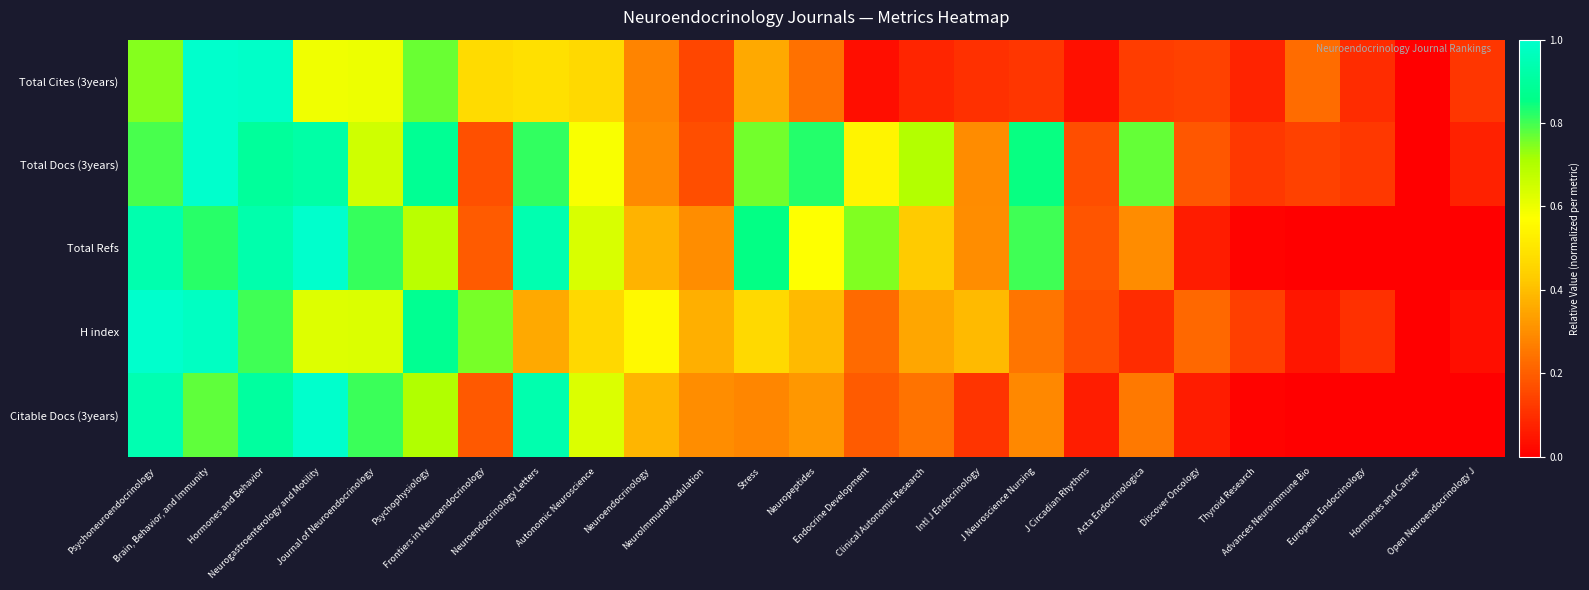

Which series has the largest total across all categories?

Total Docs (3years)